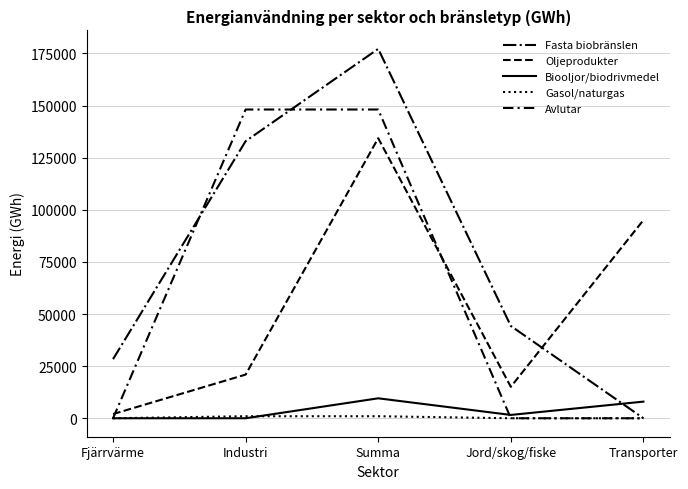

How many lines are shown in the chart?

5